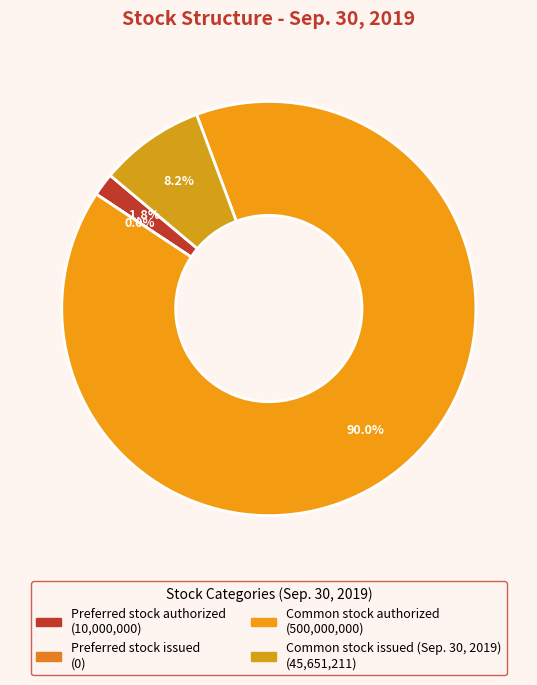

Does Common stock authorized represent more than half of the total?

Yes